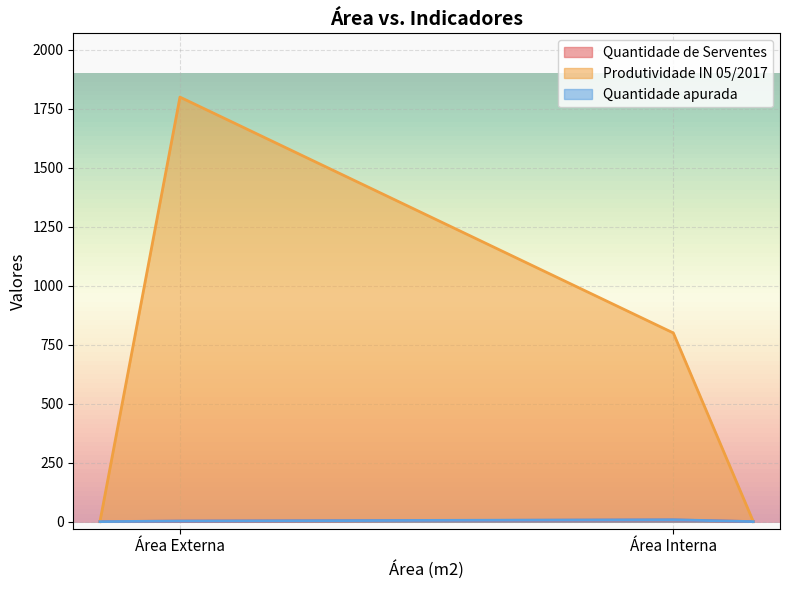

What is the average value of the Produtividade IN 05/2017 series?

650.0